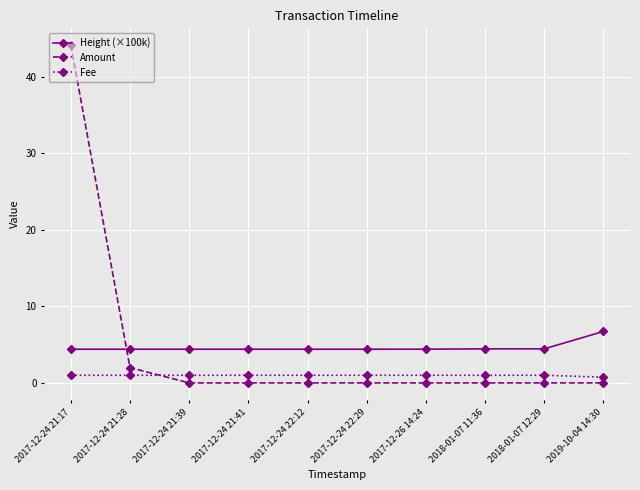

What are all the series names shown in the legend?

Height (×100k), Amount, Fee